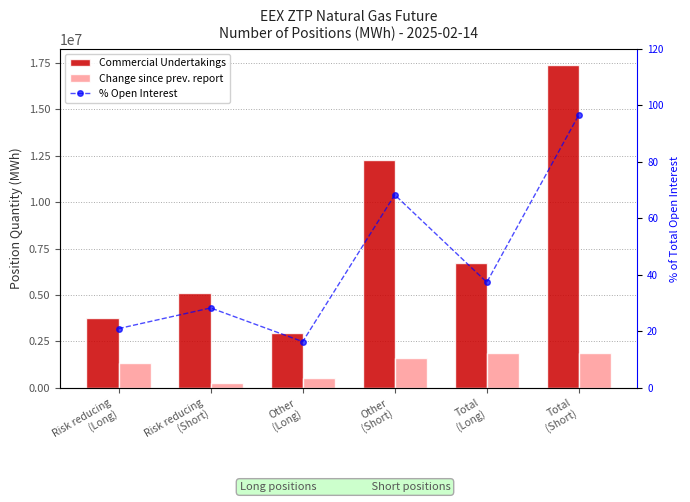

At which label does % Open Interest reach its minimum?

Other
(Long)